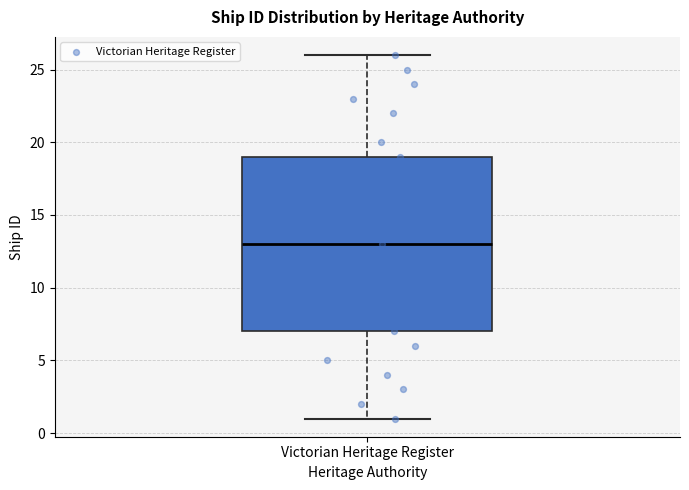

Read this box plot against the y-axis: the position of the median line, the range covered by the box, and the ends of both whiskers. The values are not printed on the chart, so give them approximately, as read against the axis.

median 13, box 7 to 19, whiskers 1 to 26